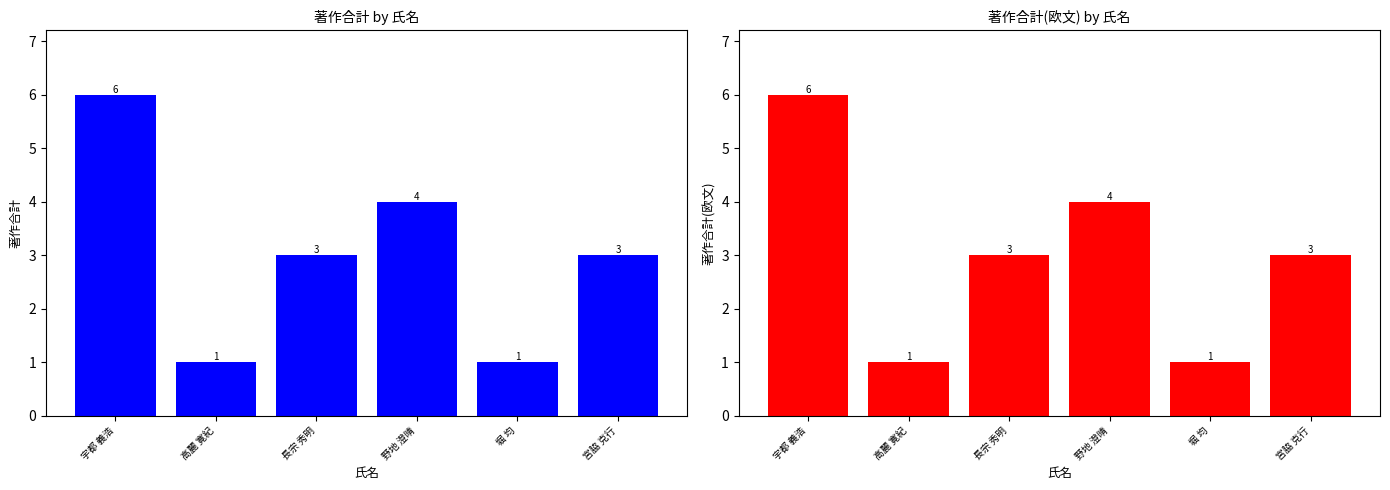

How many bars are there in total?

12